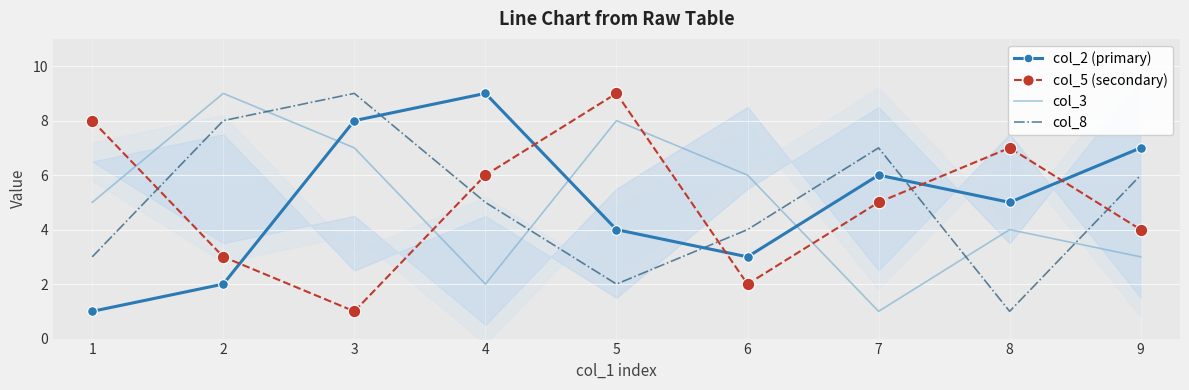

What is the highest value of the col_5 (secondary) series?

9